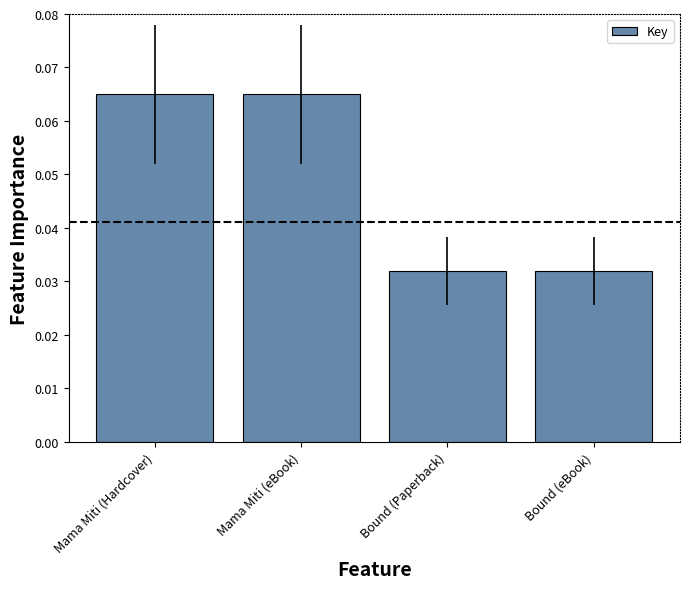

How many bars are there in total?

4